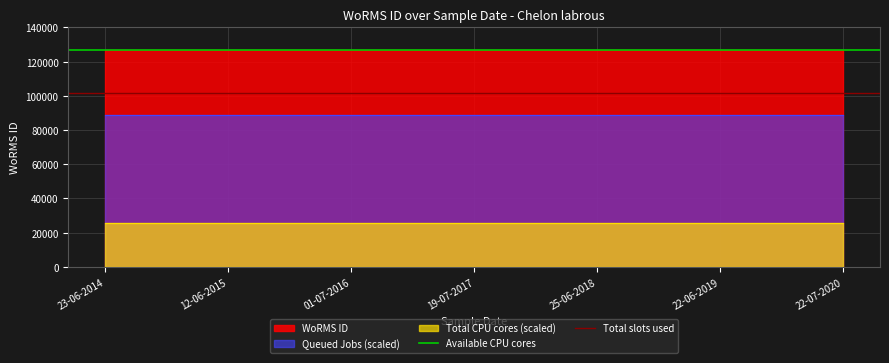

The value of Total slots used at 12-06-2015 is 101581. True or false?

True